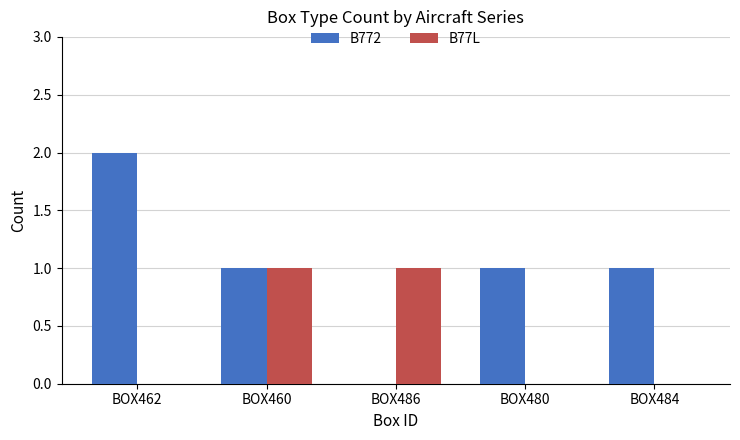

What is the difference between the B77L values at BOX480 and BOX460?

1